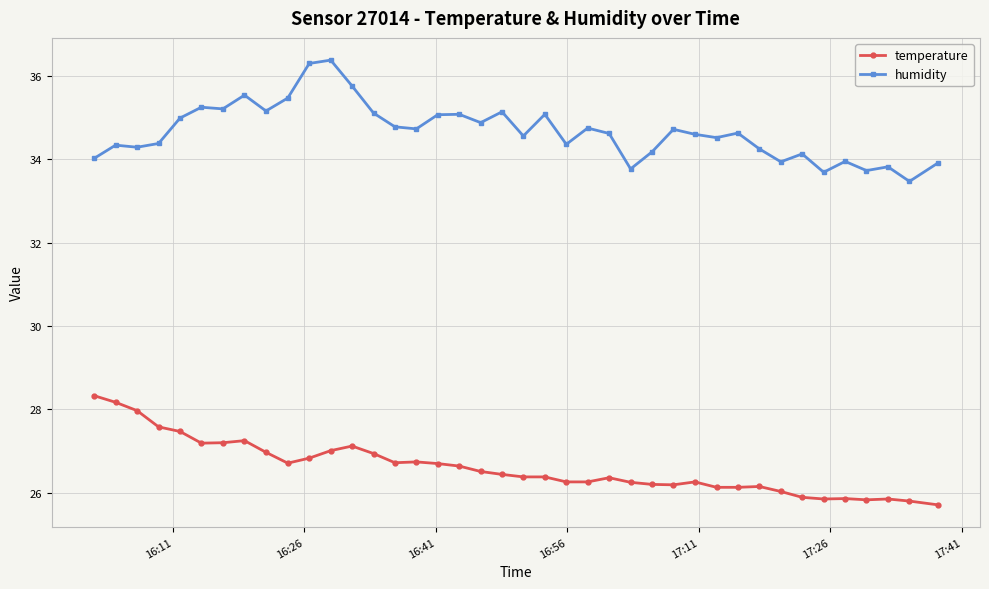

What is the lowest value of the humidity series?

33.5